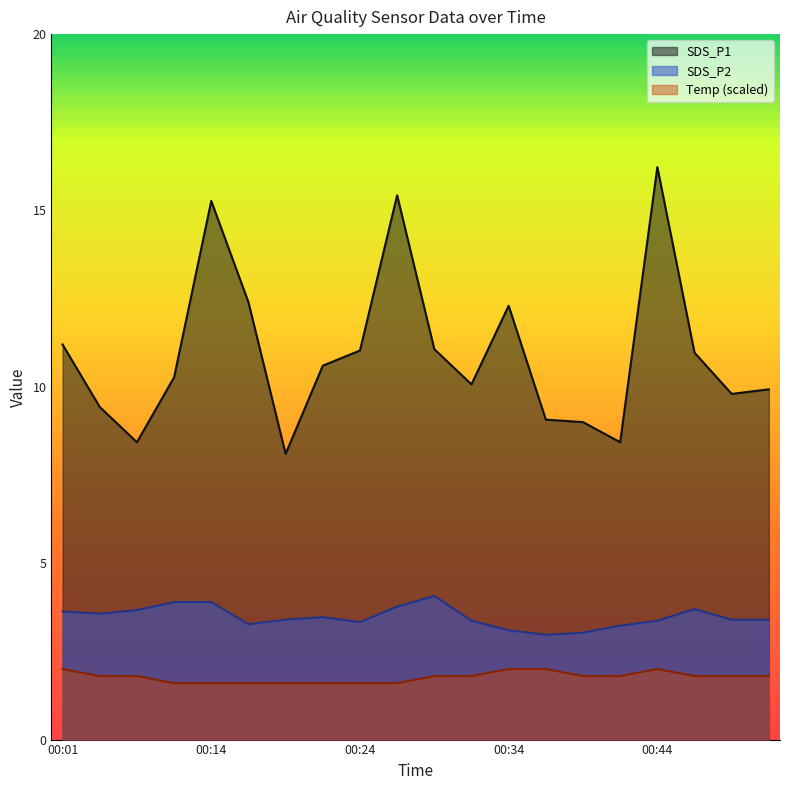

Count the number of data series in this chart.

3